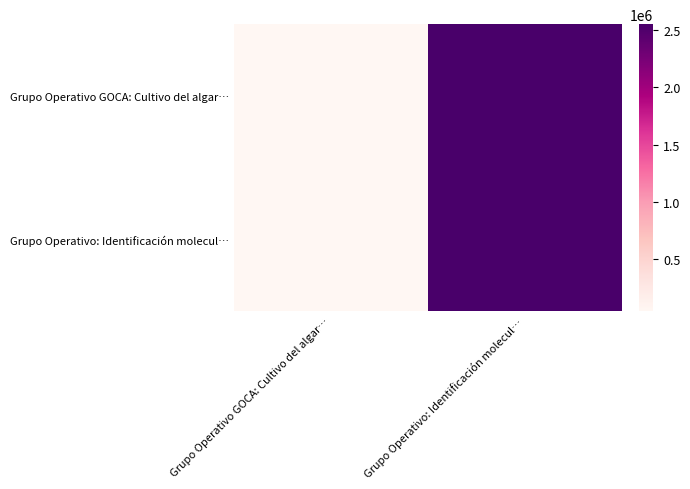

Which label corresponds to the largest value in the chart?

Grupo Operativo: Identificación molecul…